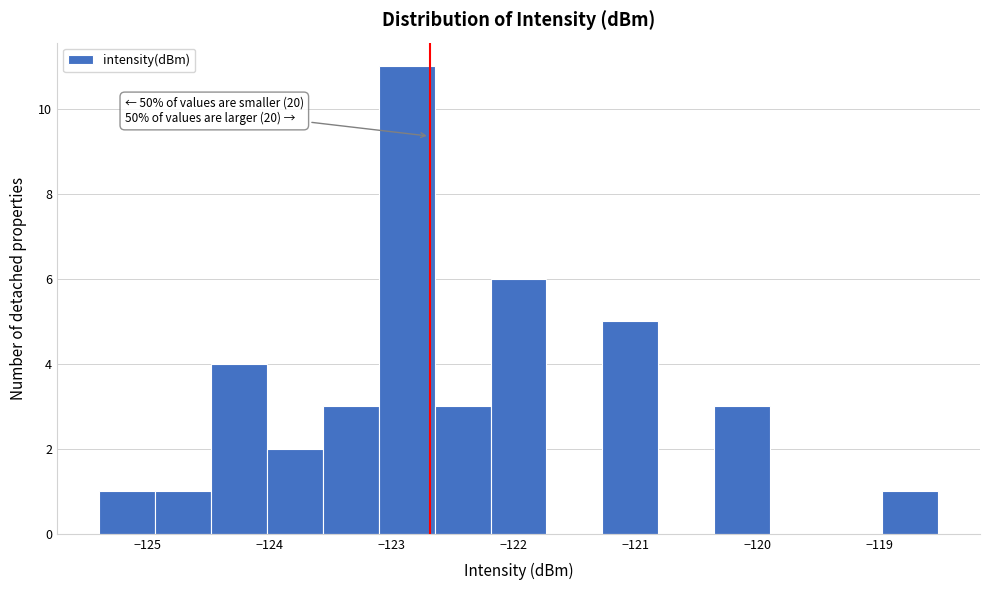

Which range on the x-axis has the tallest bar?

-123.1 to -122.6